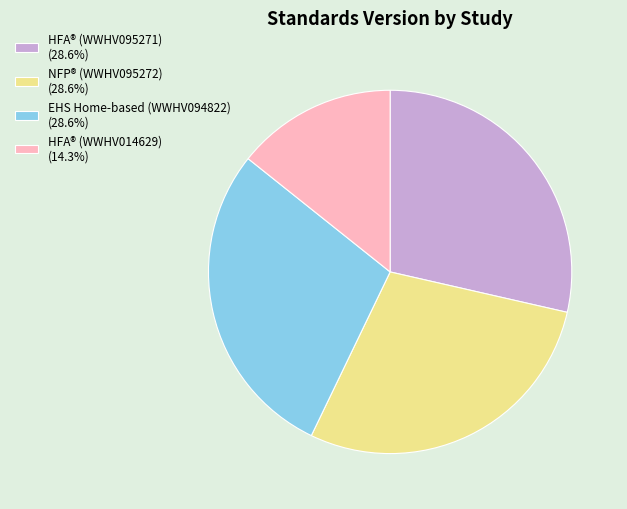

Do HFA® (WWHV095271) (28.6%) and NFP® (WWHV095272) (28.6%) together represent more than half of the pie?

Yes